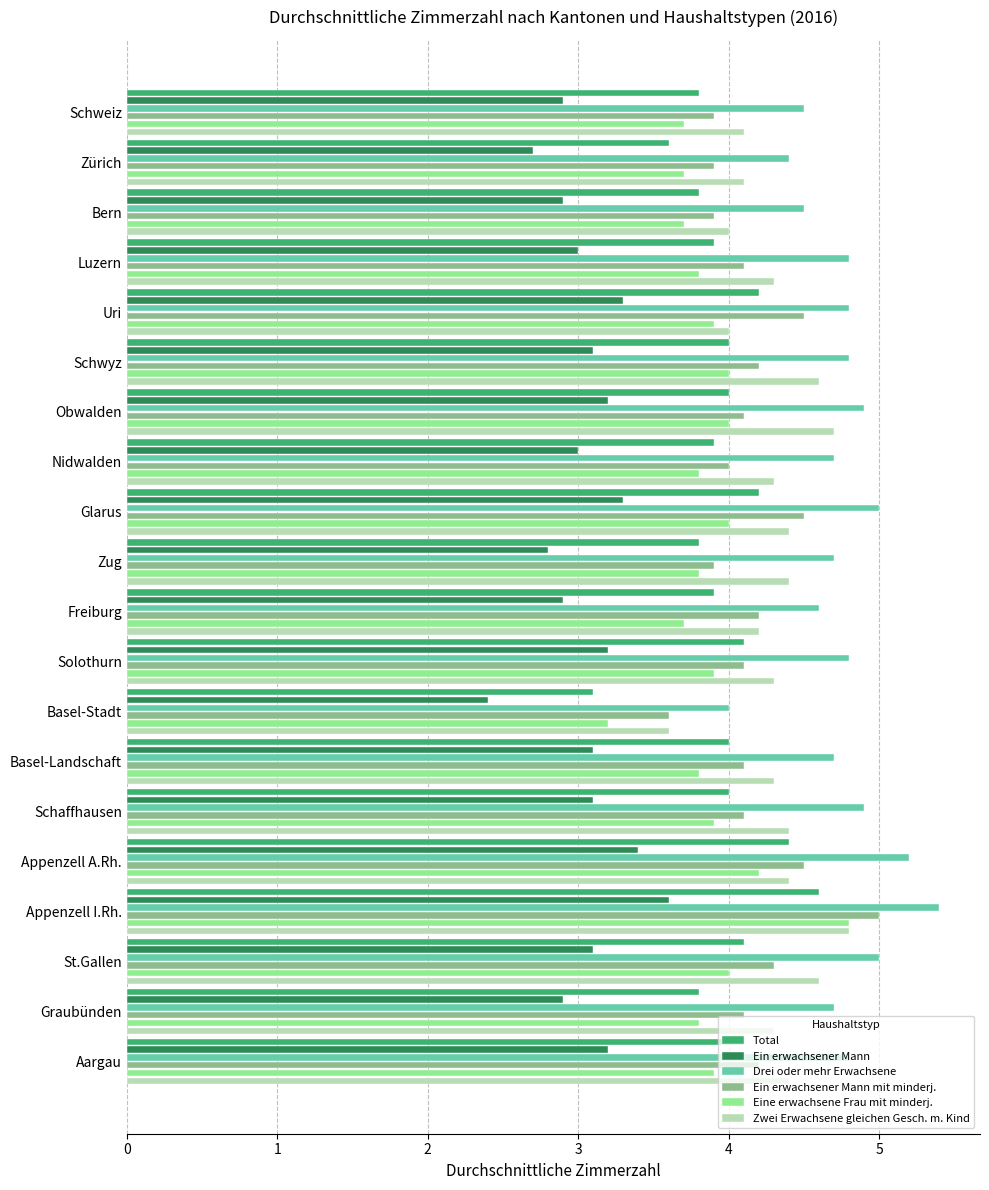

What is the approximate value of Drei oder mehr Erwachsene at Graubünden?

4.7